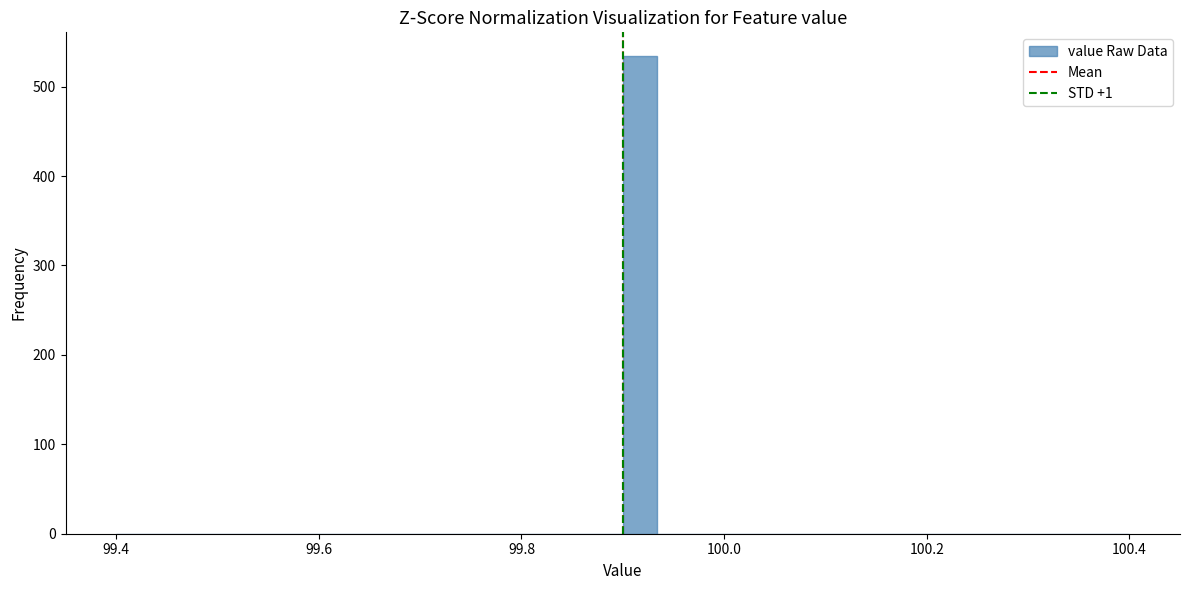

Read against the x-axis, roughly where is the centre of the tallest bar?

99.92